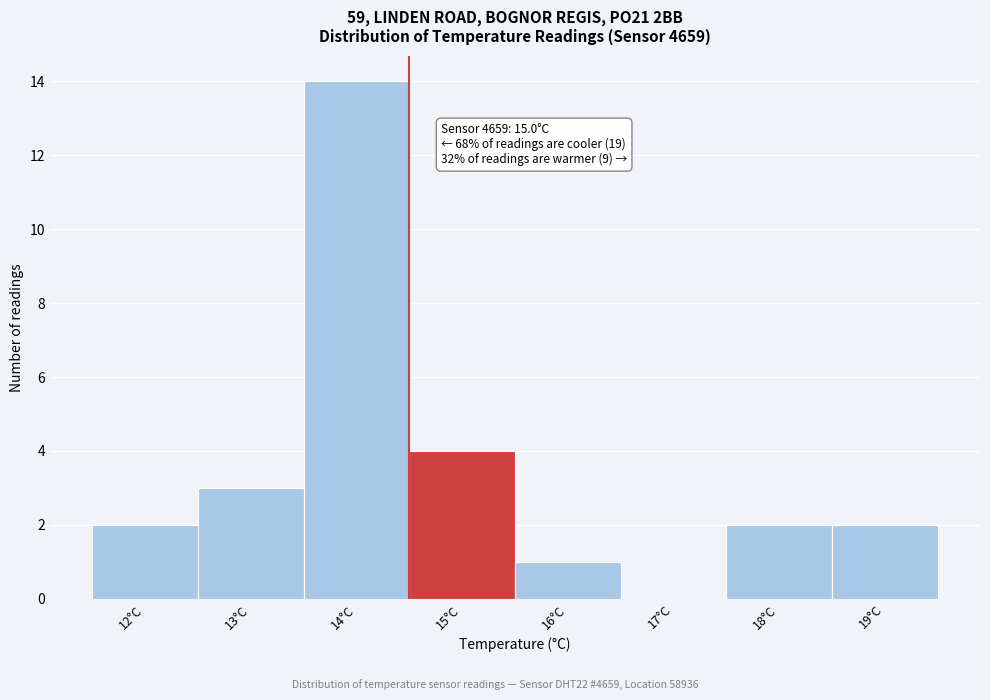

Reading left to right, list all the values displayed in this chart.

12°C=2	13°C=3	14°C=14	15°C=4	16°C=1	17°C=0	18°C=2	19°C=2